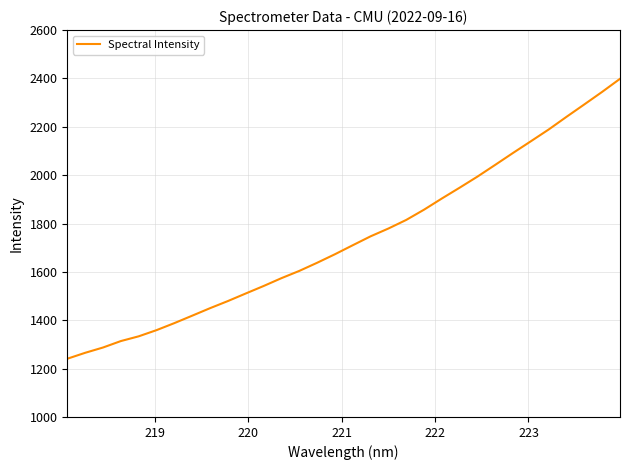

How many values exceed 1710?

16